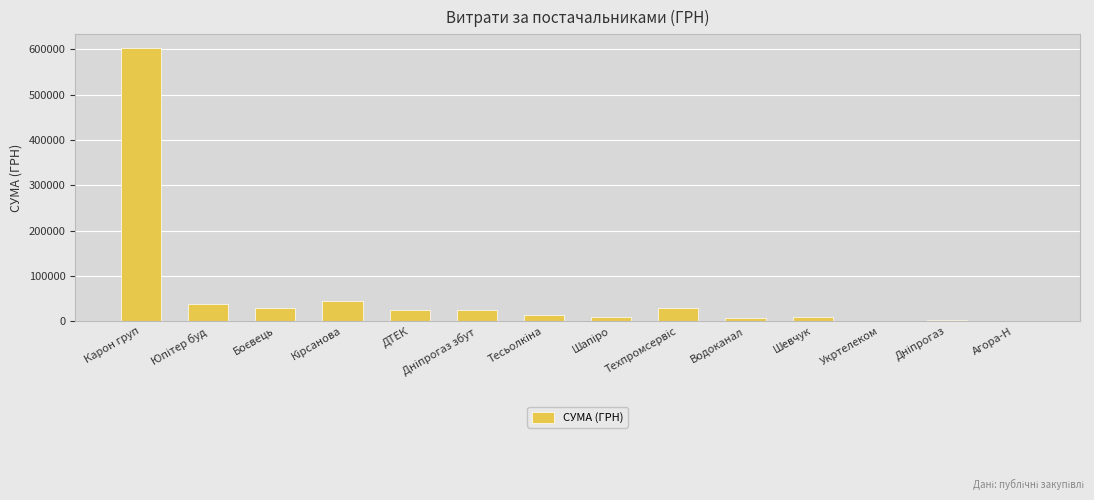

What is the sum of all values?

835166.1